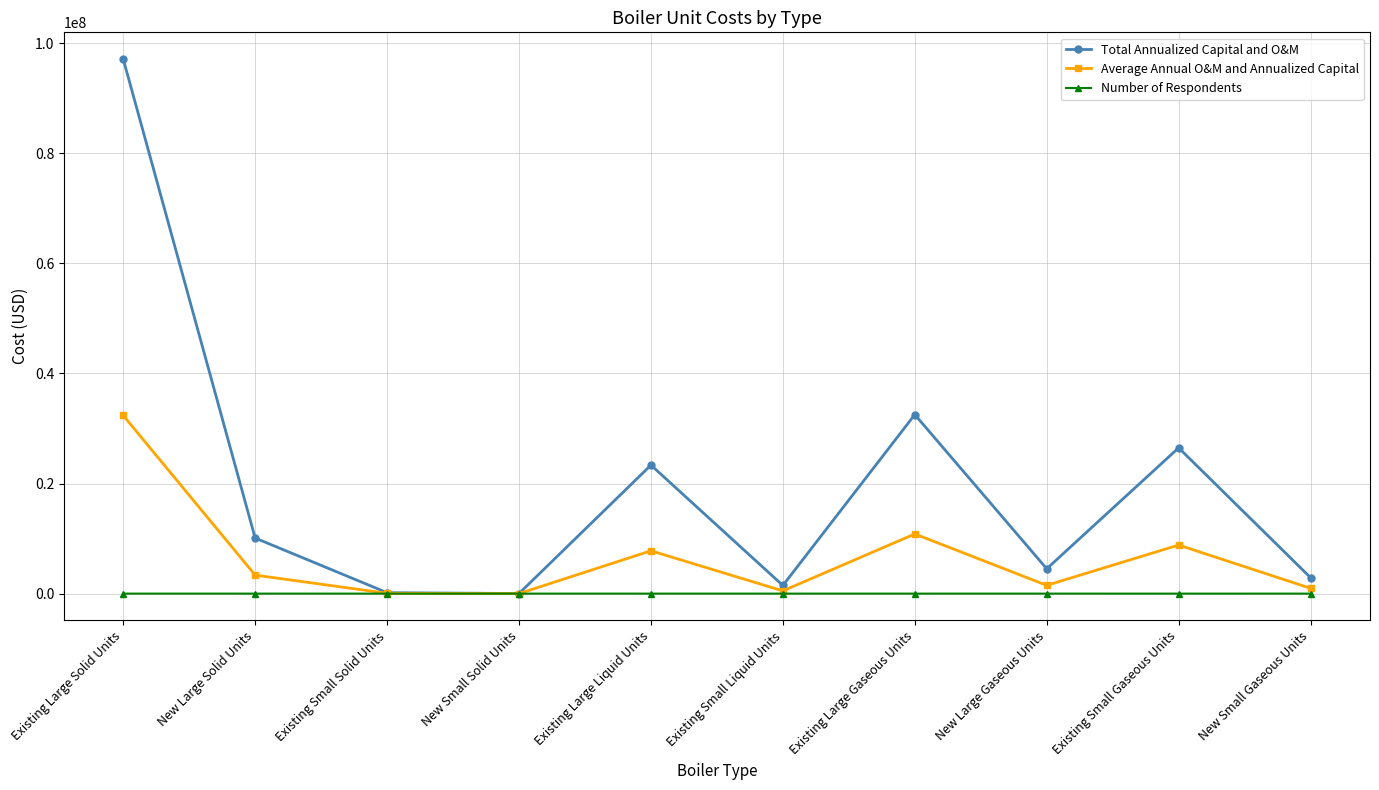

What is the greatest value displayed?

97104012.0